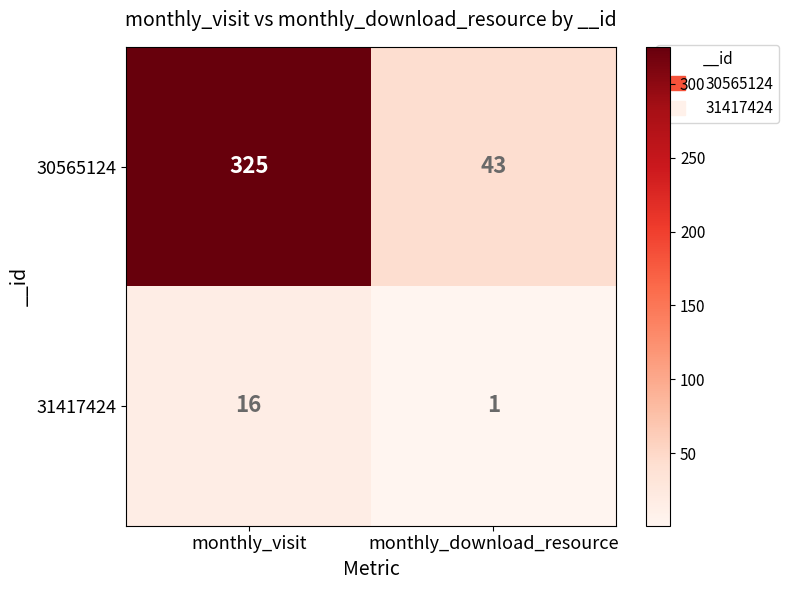

What is the average value of the 30565124 series?

184